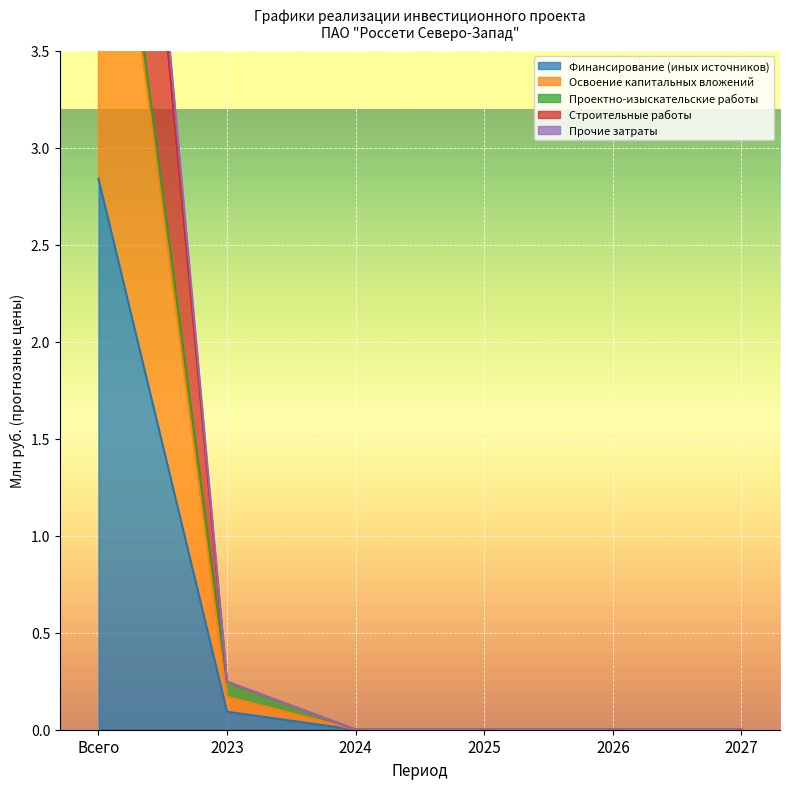

Which has a higher value, 2027 or 2026?

2027